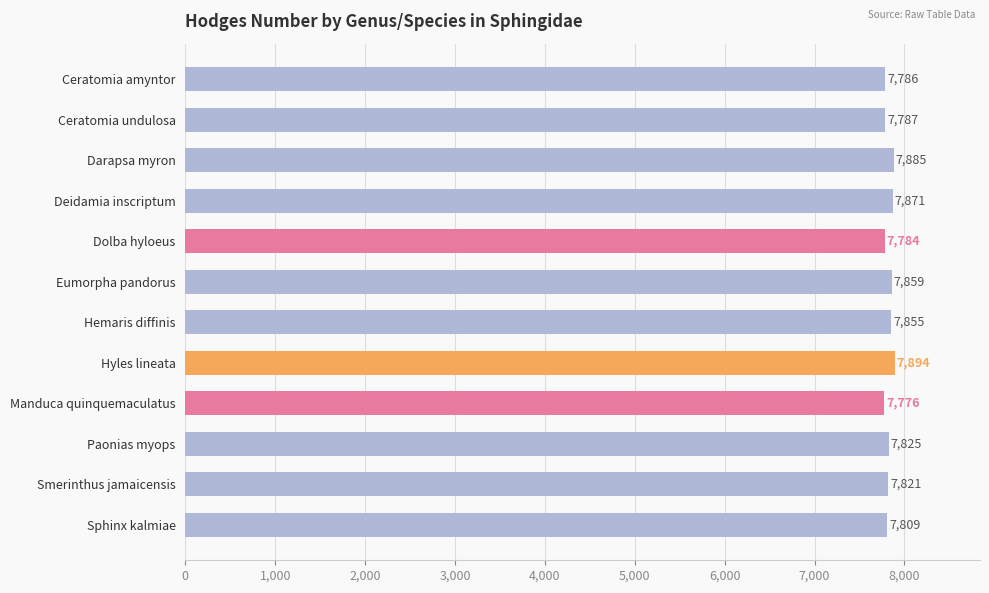

Rank the categories by value from highest to lowest.

Hyles lineata, Darapsa myron, Deidamia inscriptum, Eumorpha pandorus, Hemaris diffinis, Paonias myops, Smerinthus jamaicensis, Sphinx kalmiae, Ceratomia undulosa, Ceratomia amyntor, Dolba hyloeus, Manduca quinquemaculatus